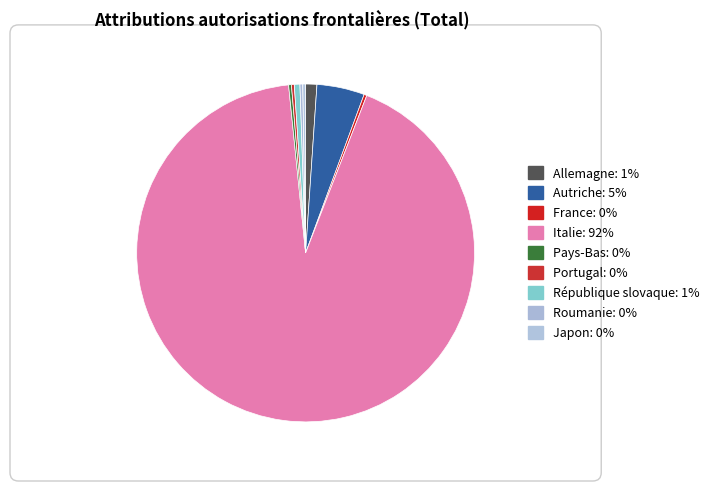

How many slices are in this pie chart?

9